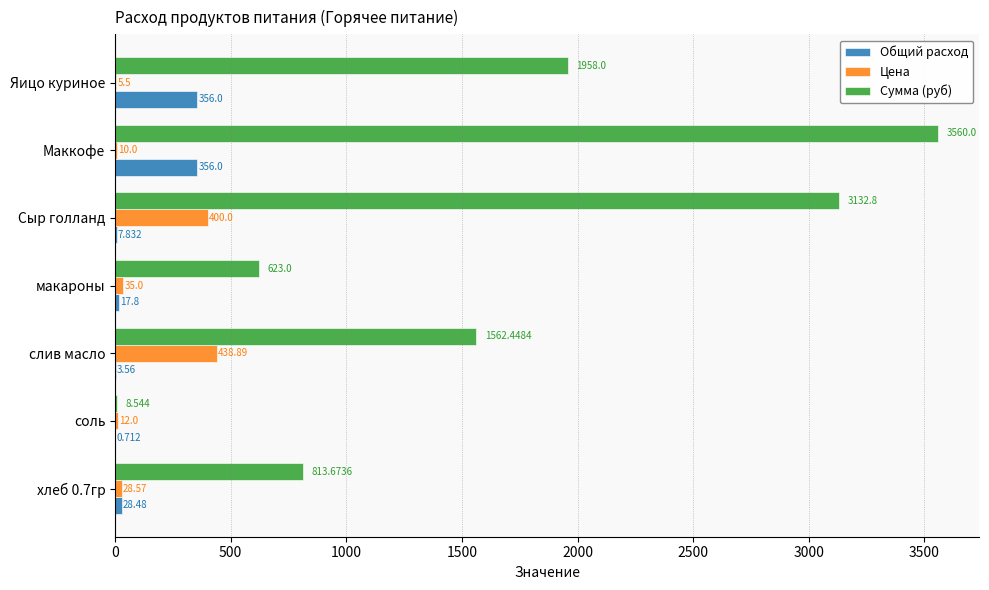

At which category is the sum across all series the highest?

Маккофе